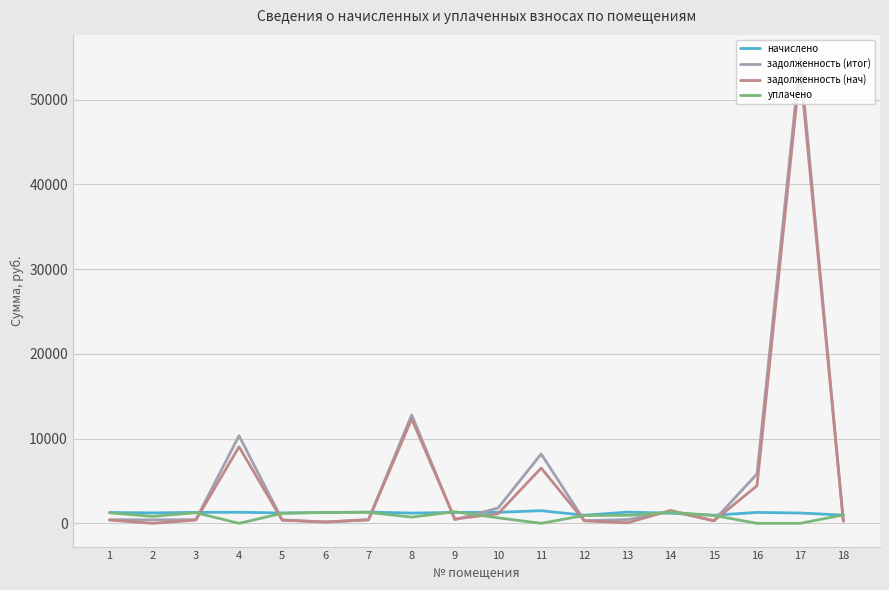

At which category is the sum across all series the highest?

17